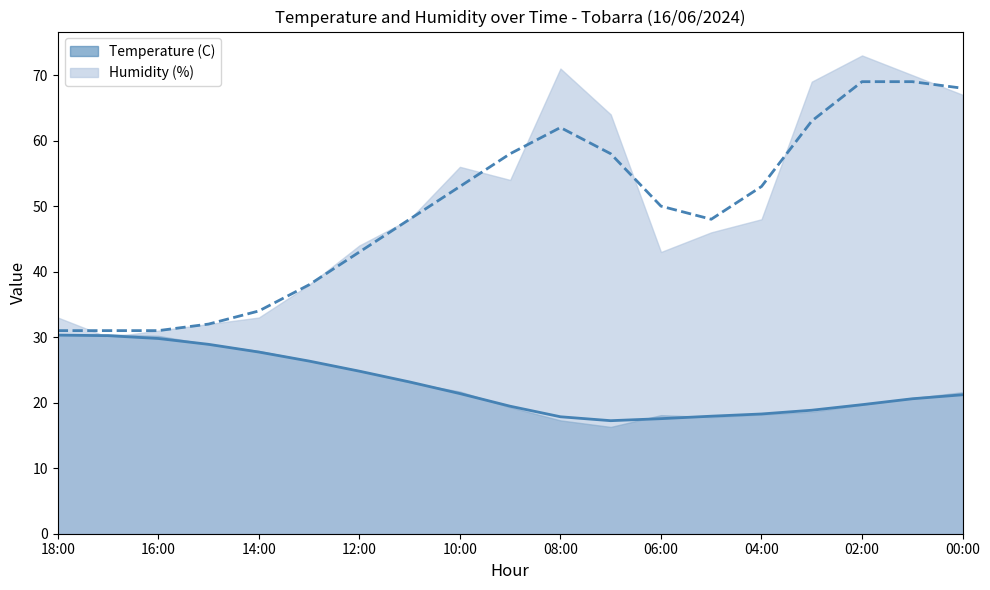

The value at 17:00 is 30.2. True or false?

True